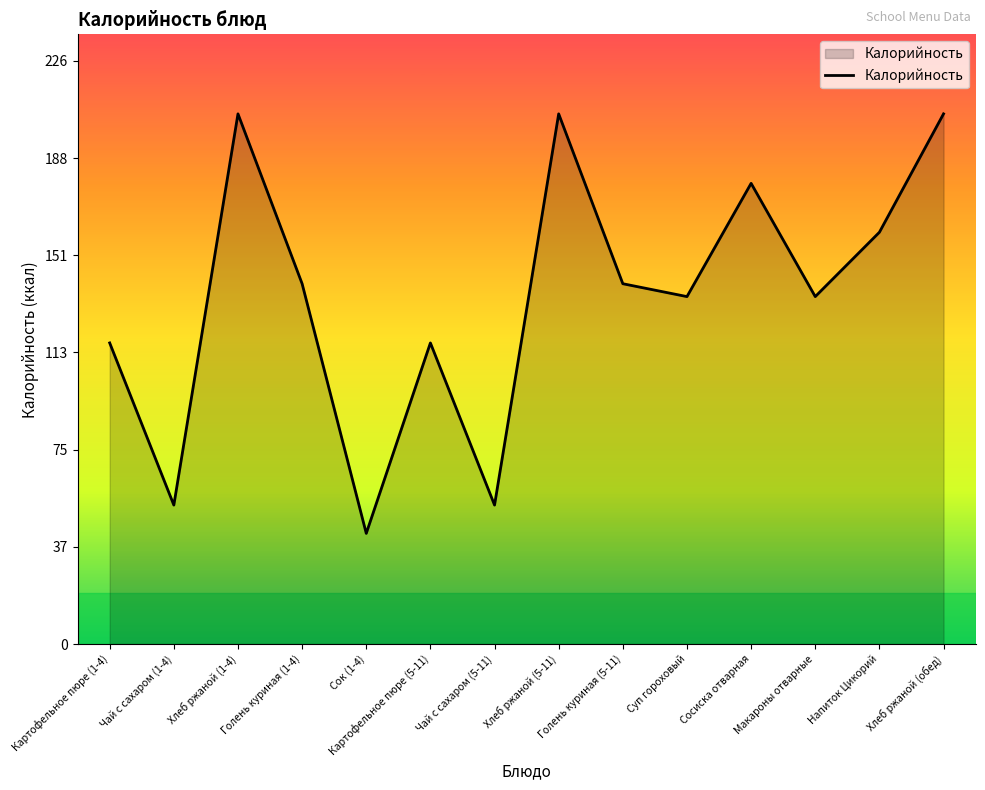

Reading left to right, list all the values displayed in this chart.

117	54	206	140	43	117	54	206	140	135	179	135	160	206